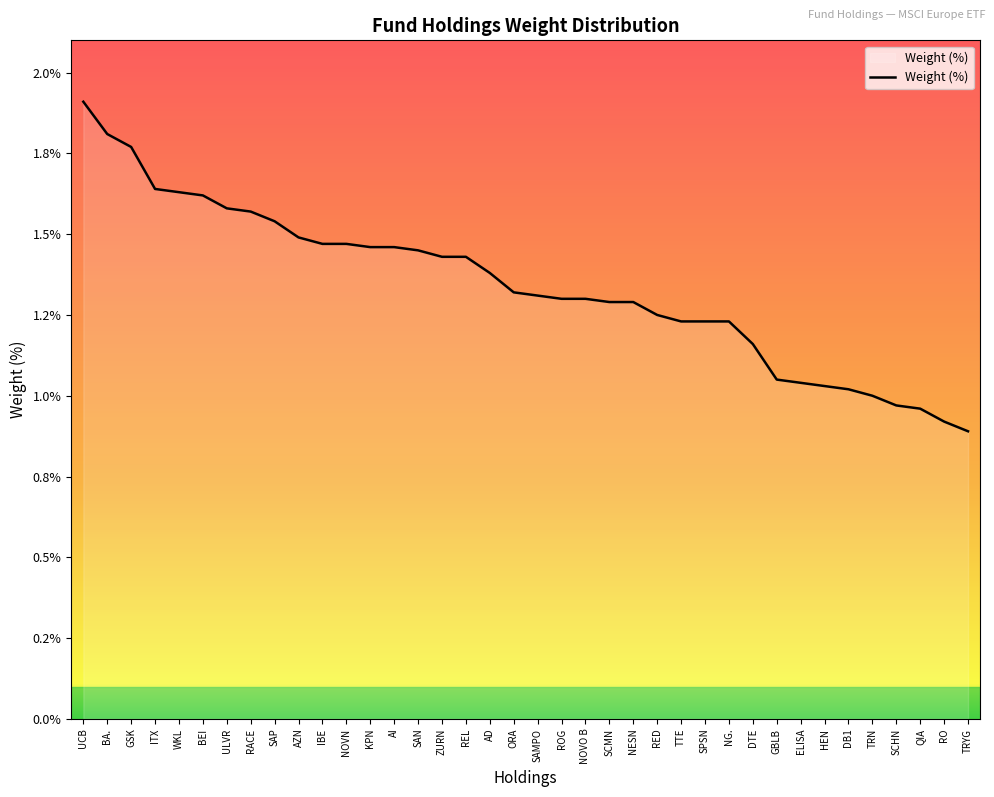

Where does the data first go above 1?

UCB